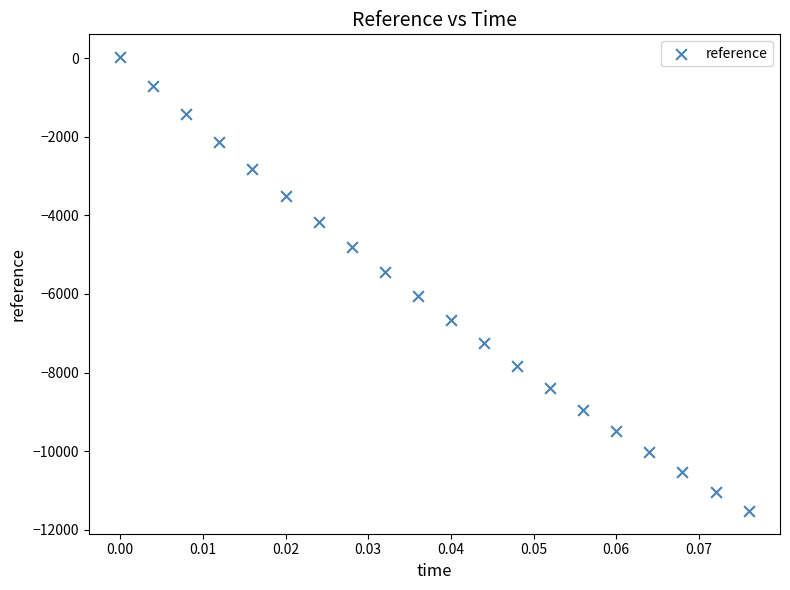

What is the range of Y values (max minus min)?

11543.0